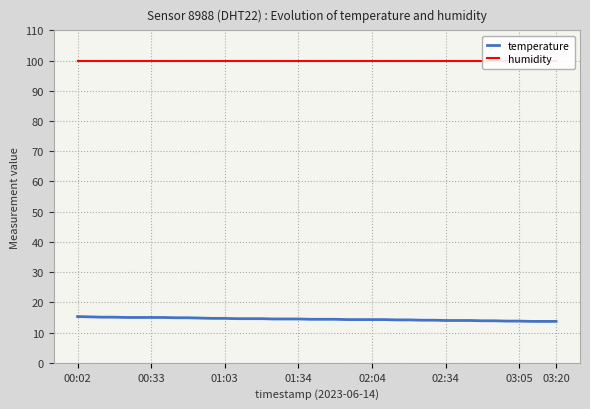

What is the difference between the second highest and minimum values in the temperature series?

1.5